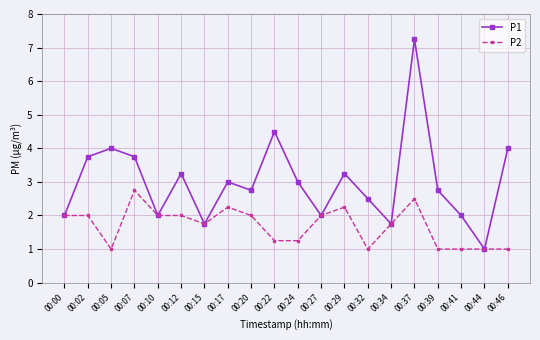

True or false: P2 has a value of 3.0 at 00:17.

False